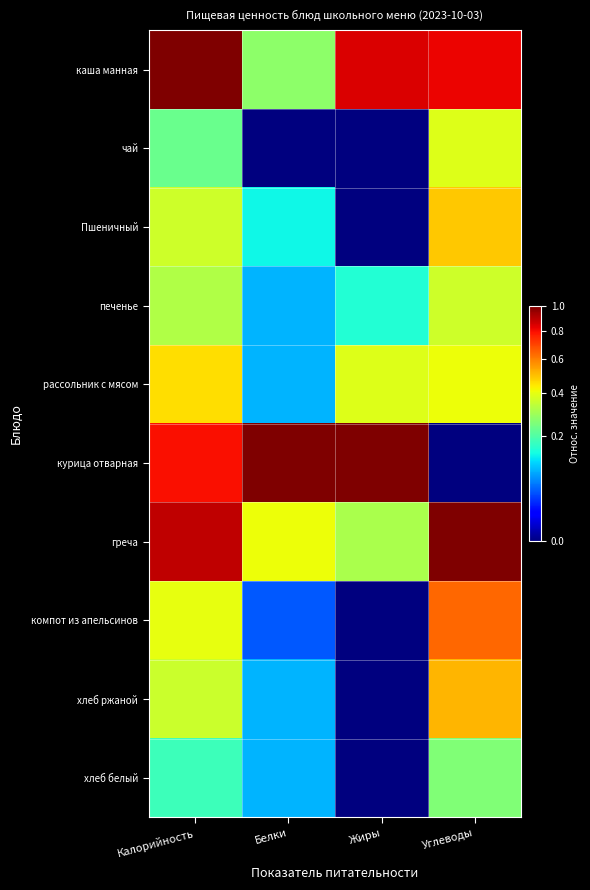

What is the difference between the highest and lowest values at Белки?

1.0